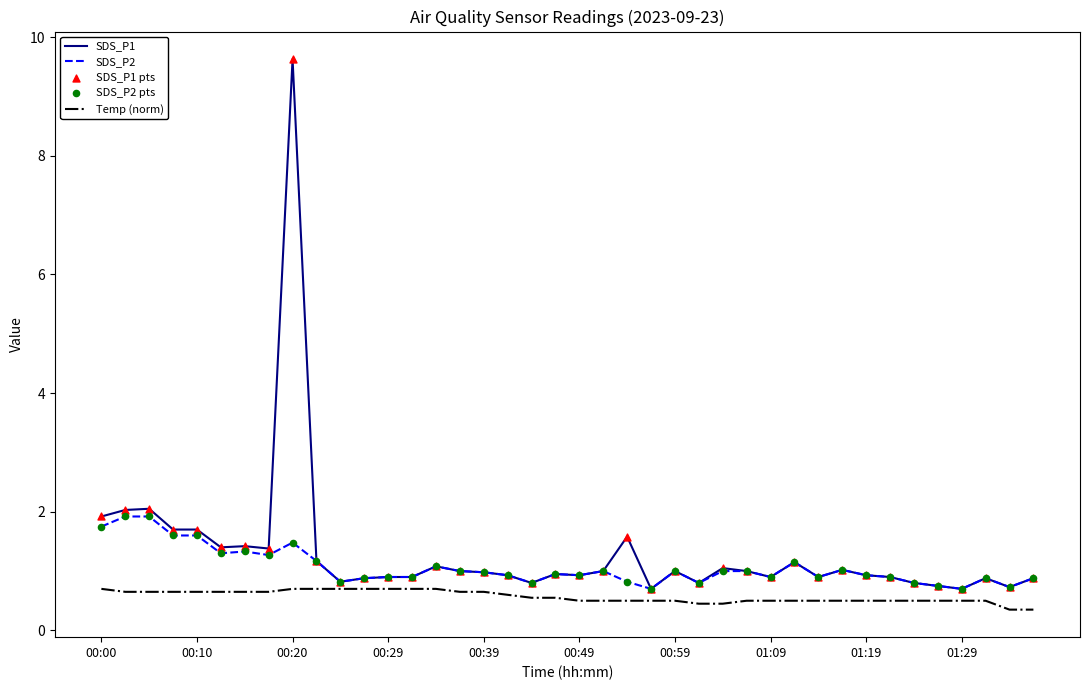

What is the minimum value for SDS_P2?

0.7